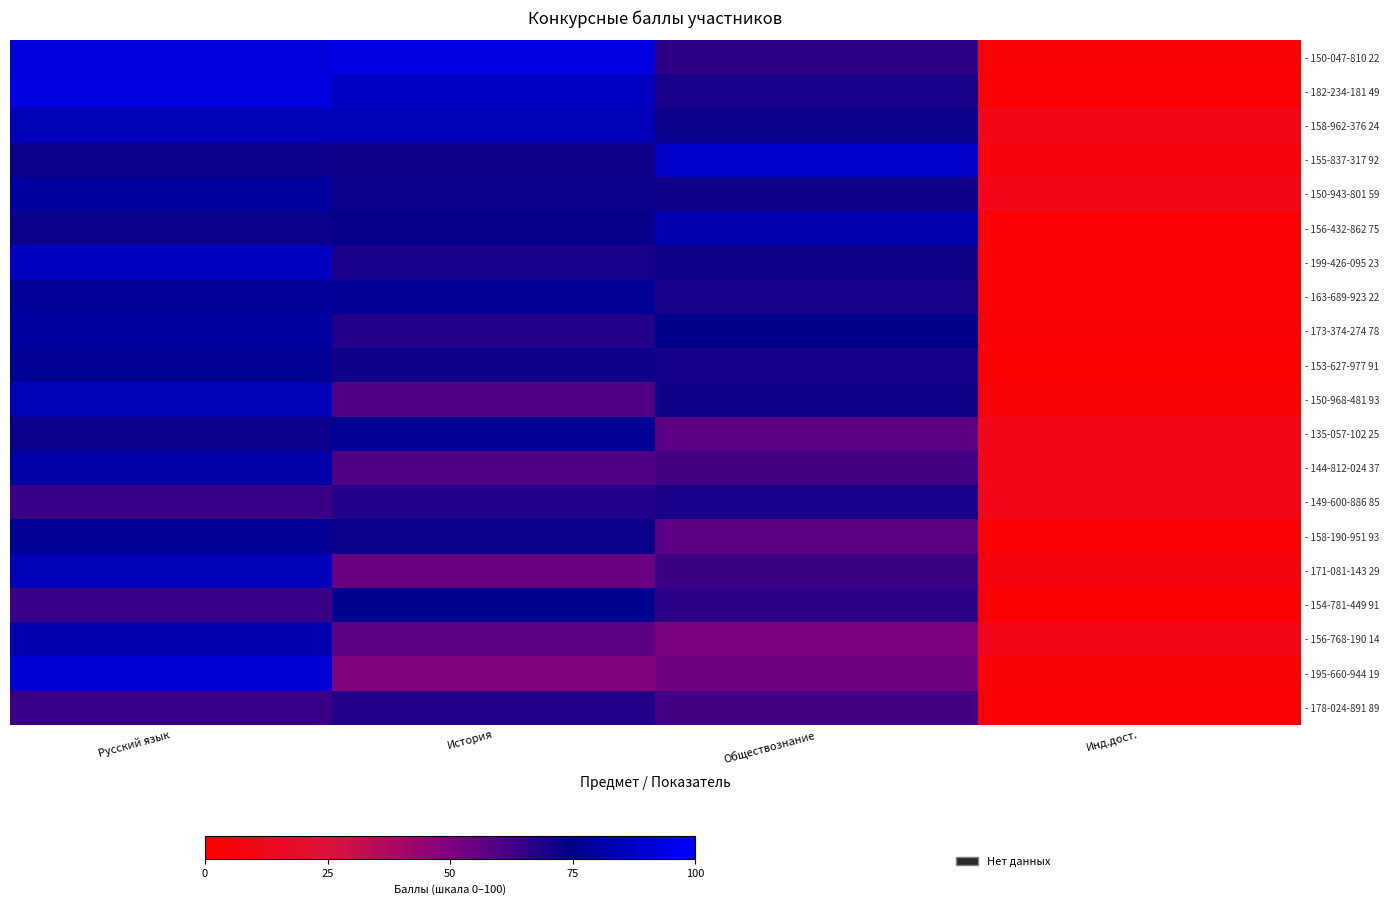

What is the total value across all series at Обществознание?

1353